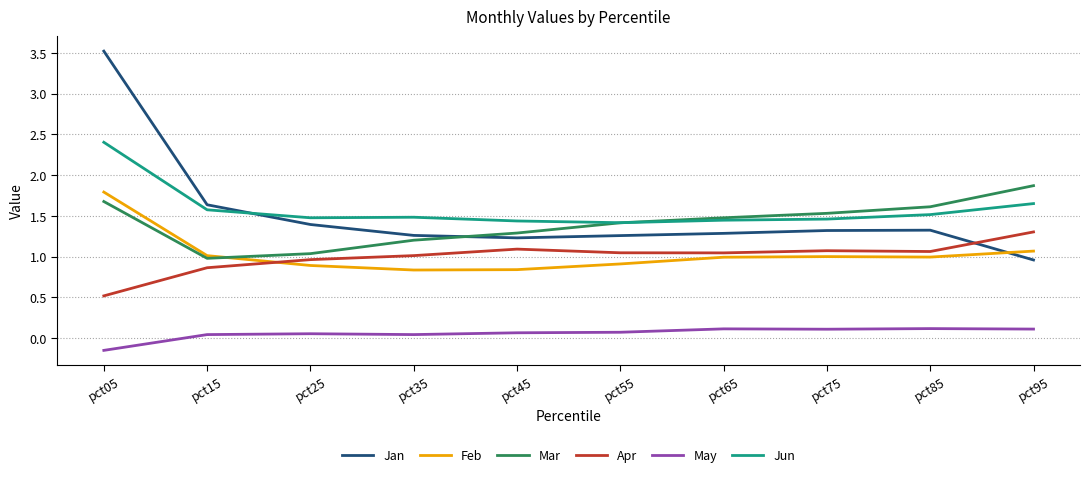

What is the total value across all series at pct75?

6.5